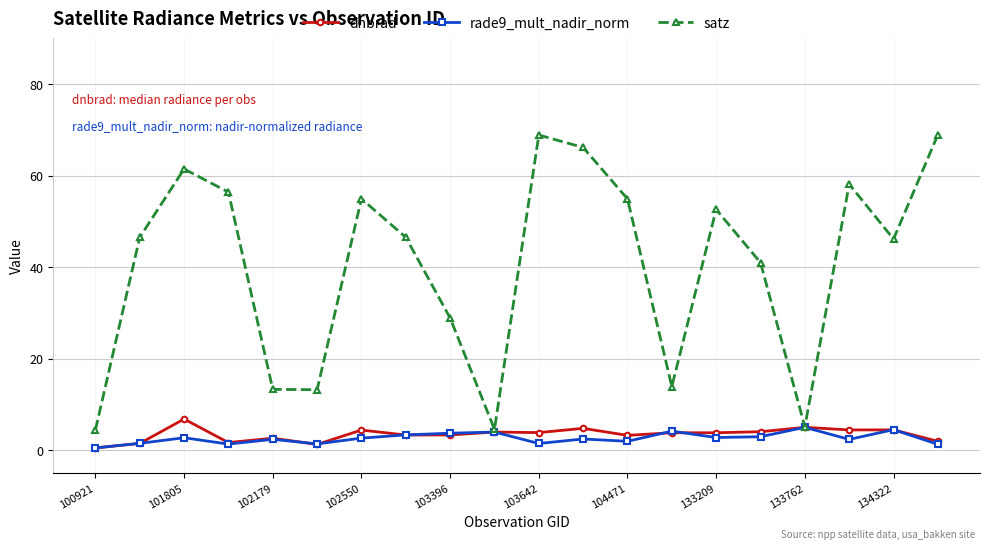

What is the value of the dnbrad point at the 5th from the left?

2.6